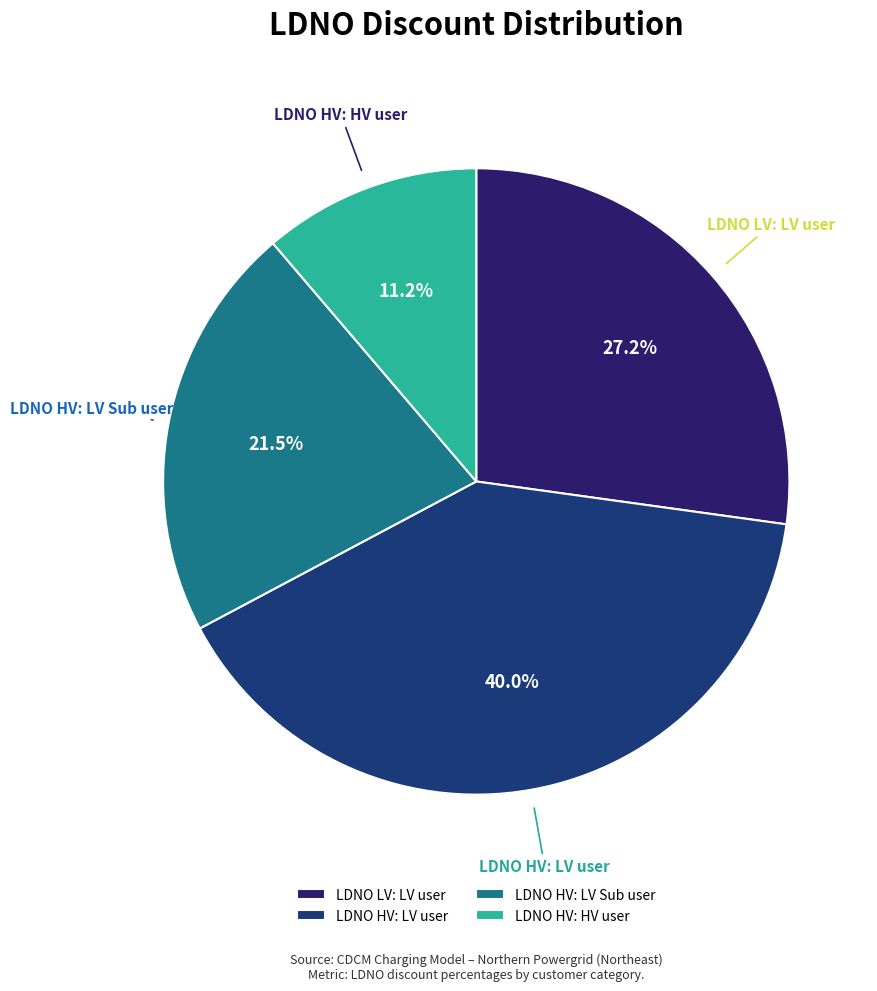

Rank the categories by value from highest to lowest.

LDNO HV: LV user, LDNO LV: LV user, LDNO HV: LV Sub user, LDNO HV: HV user